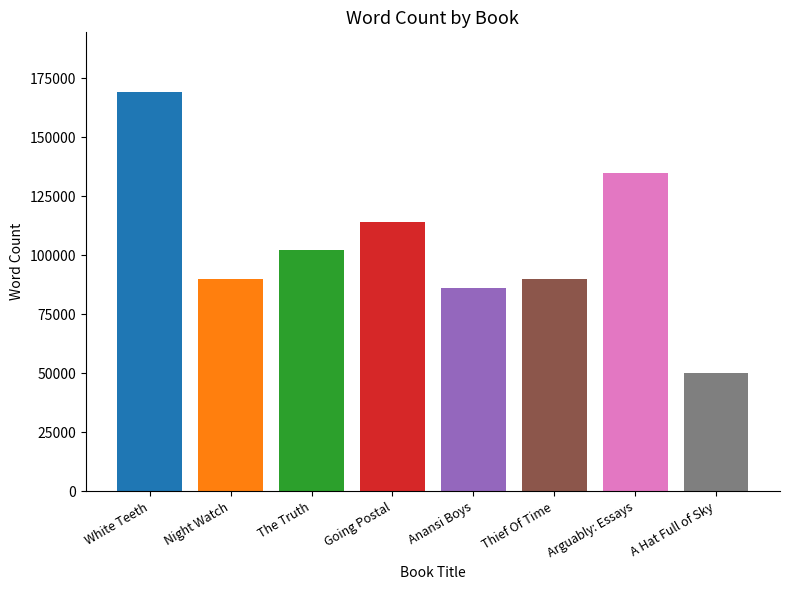

Reading left to right, transcribe all the data shown in this chart.

White Teeth=169000	Night Watch=90000	The Truth=102000	Going Postal=114000	Anansi Boys=86250	Thief Of Time=90000	Arguably: Essays=135000	A Hat Full of Sky=50000